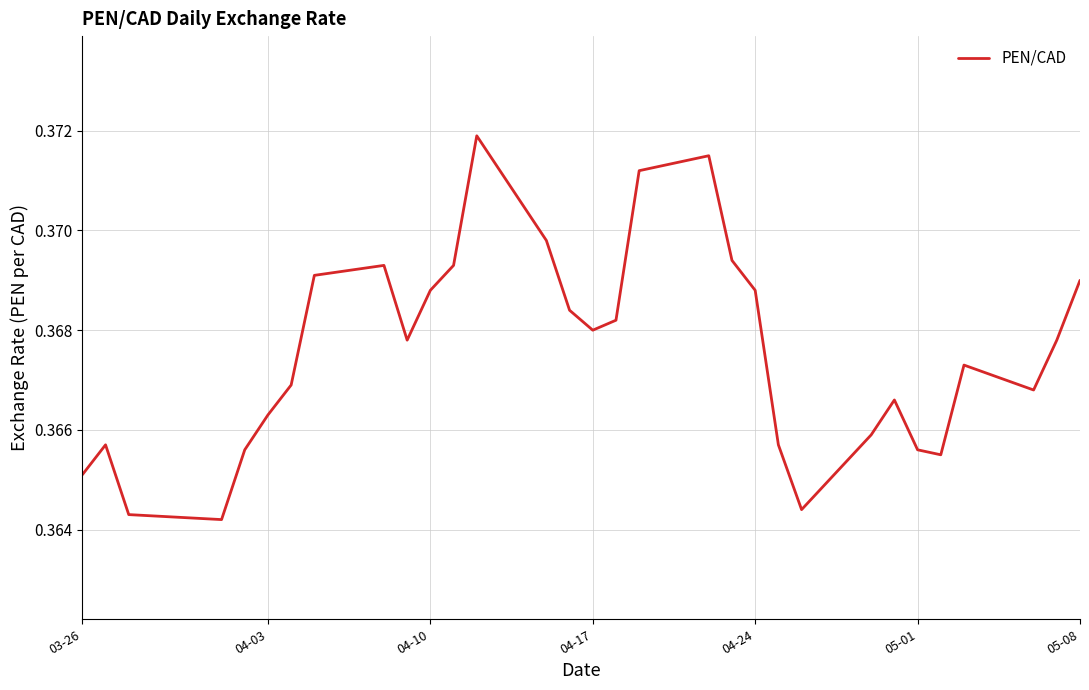

What is the maximum value shown in the chart?

0.4